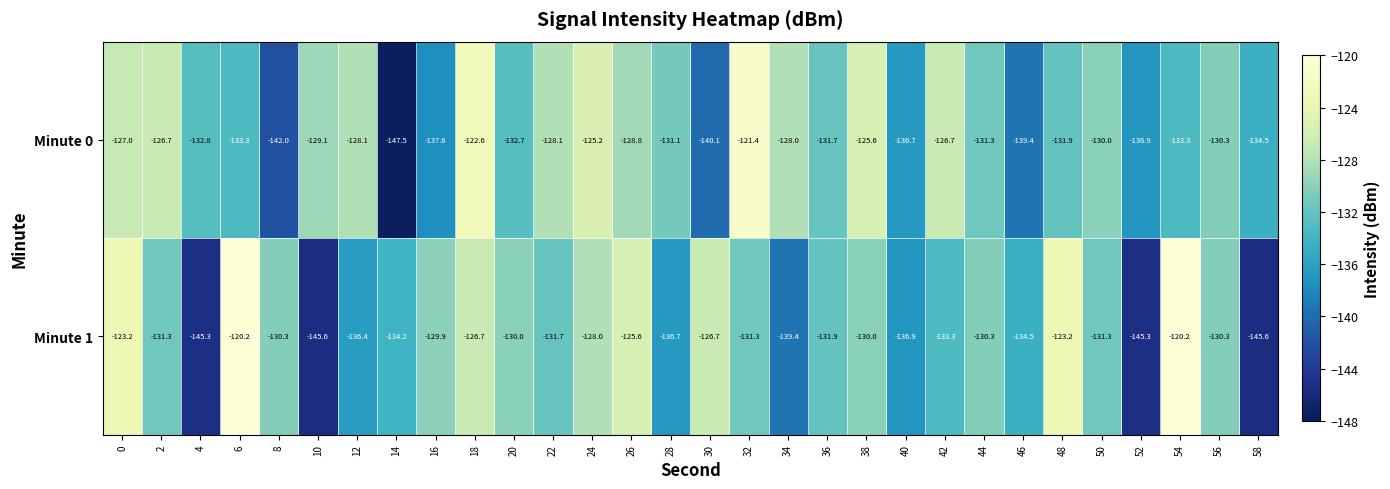

Where is Minute 0 nearest to the value -134?

58